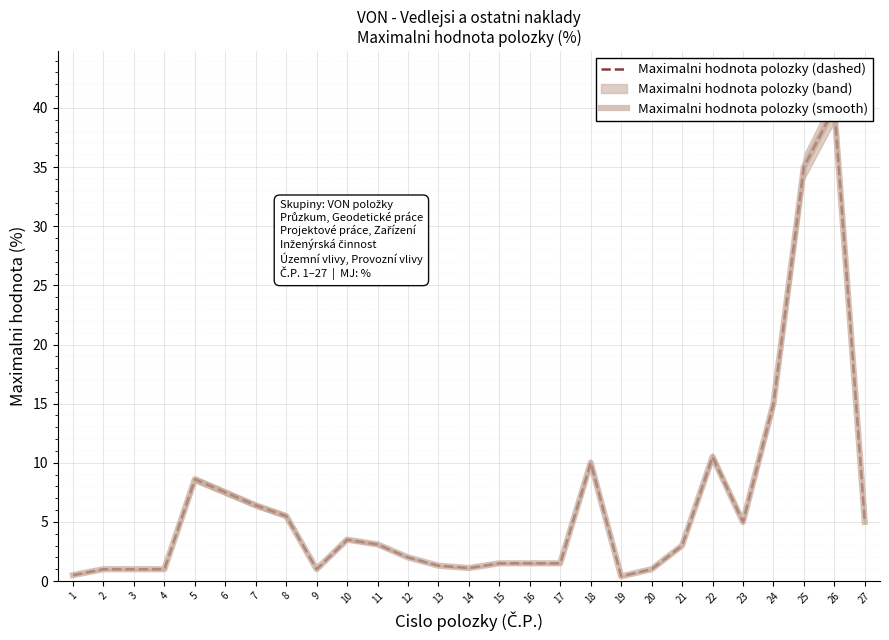

True or false: Maximalni hodnota polozky (dashed) and Maximalni hodnota polozky (smooth) cross at least once.

False